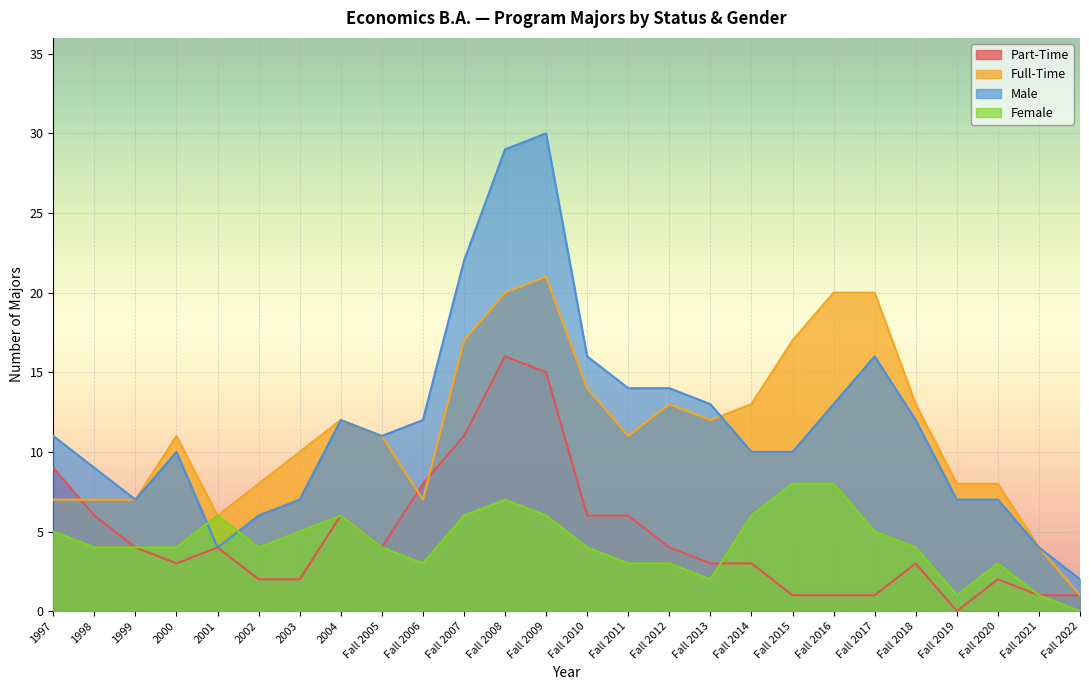

Reading left to right, what are all the values shown in this chart?

Part-Time: 9	6	4	3	4	2	2	6	4	8	11	16	15	6	6	4	3	3	1	1	1	3	0	2	1	1
Full-Time: 7	7	7	11	6	8	10	12	11	7	17	20	21	14	11	13	12	13	17	20	20	13	8	8	4	1
Male: 11	9	7	10	4	6	7	12	11	12	22	29	30	16	14	14	13	10	10	13	16	12	7	7	4	2
Female: 5	4	4	4	6	4	5	6	4	3	6	7	6	4	3	3	2	6	8	8	5	4	1	3	1	0